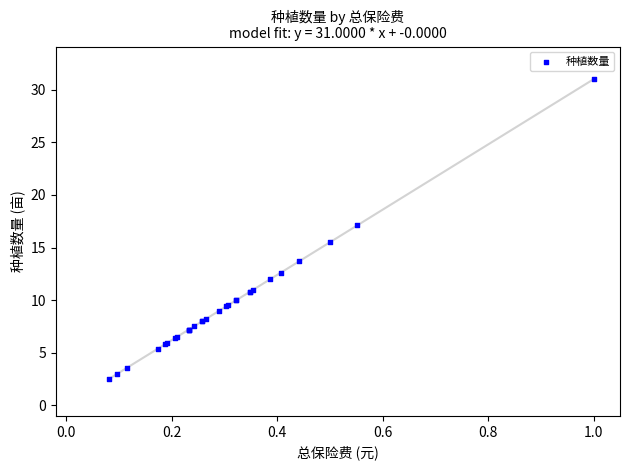

What Y value in the scatter plot is closest to 16?

15.5